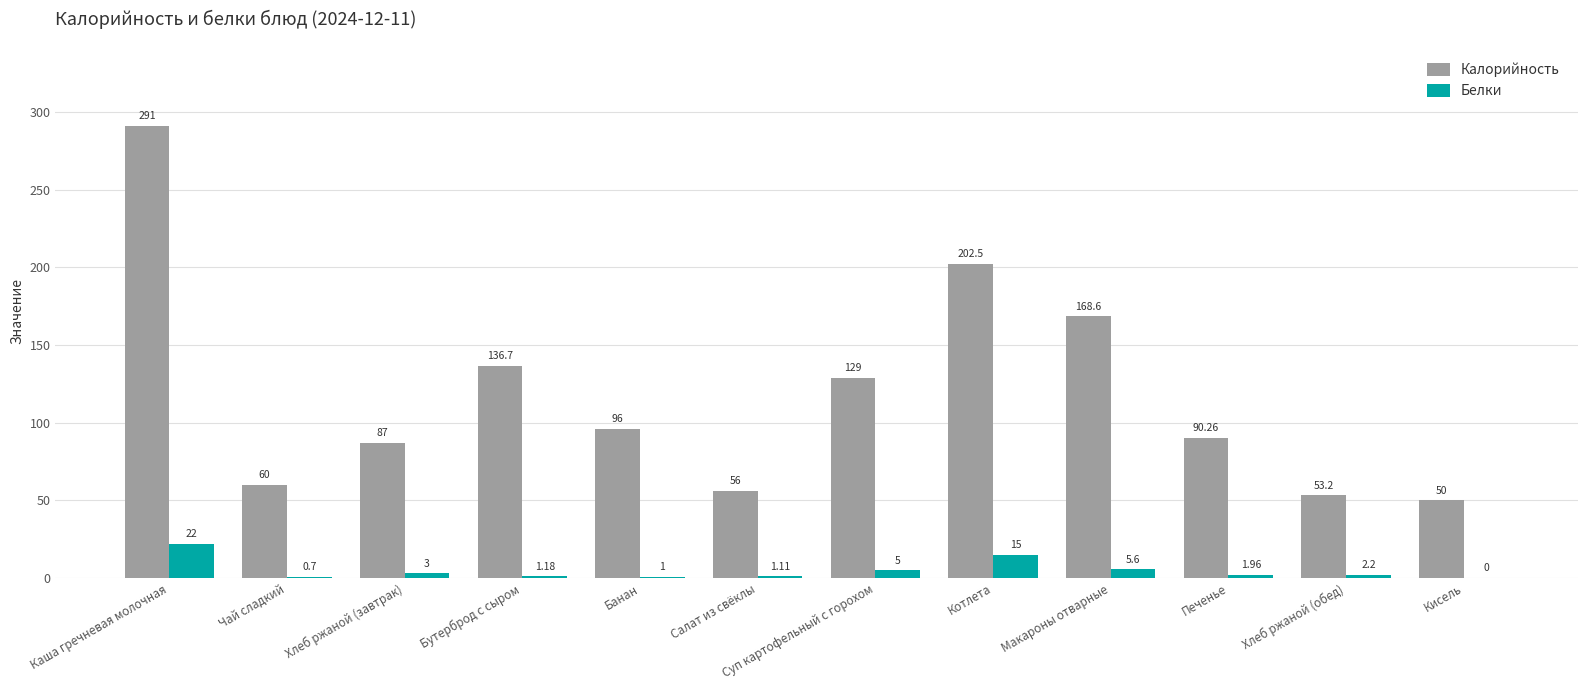

At which category does the chart reach its peak across all series?

Каша гречневая молочная